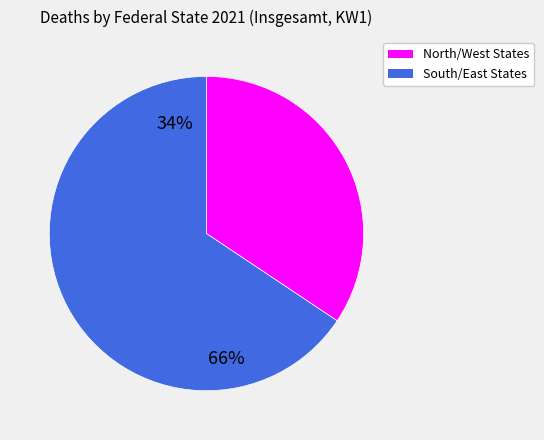

Is there any slice that represents more than half of the pie?

Yes